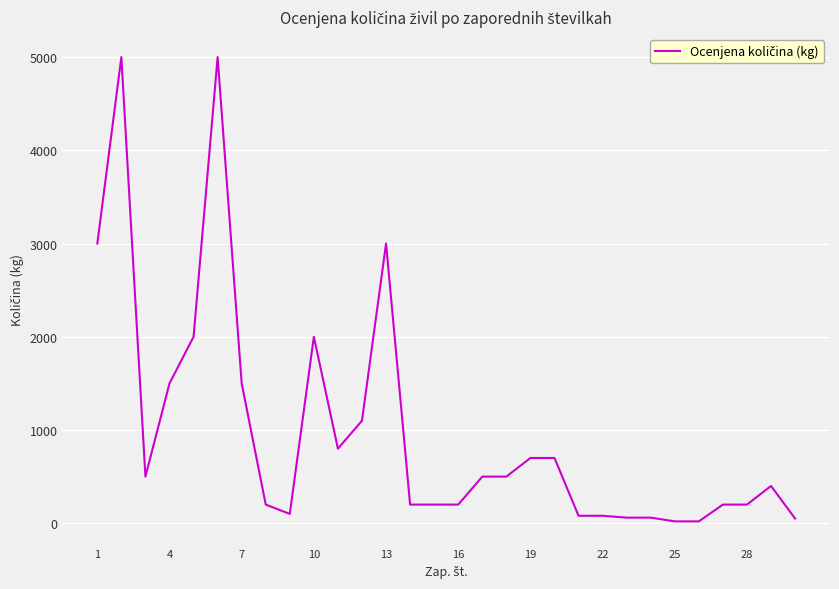

What is the difference between the maximum and minimum values?

4980